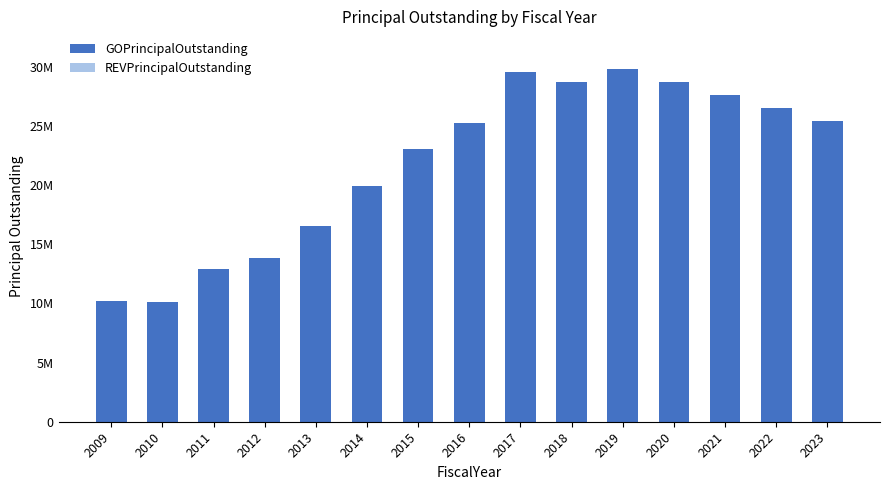

Are the bars horizontal?

No